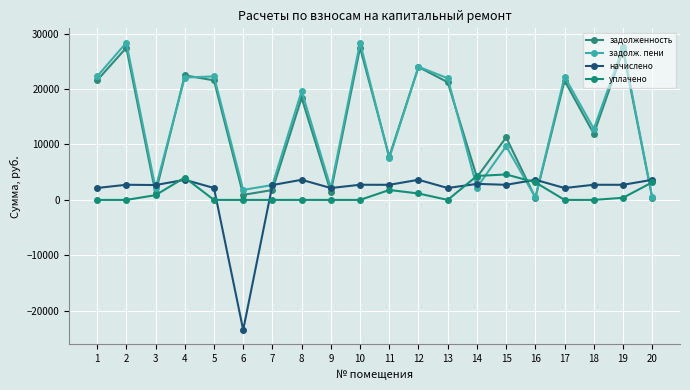

True or false: начислено and задолж. пени intersect in this chart.

True